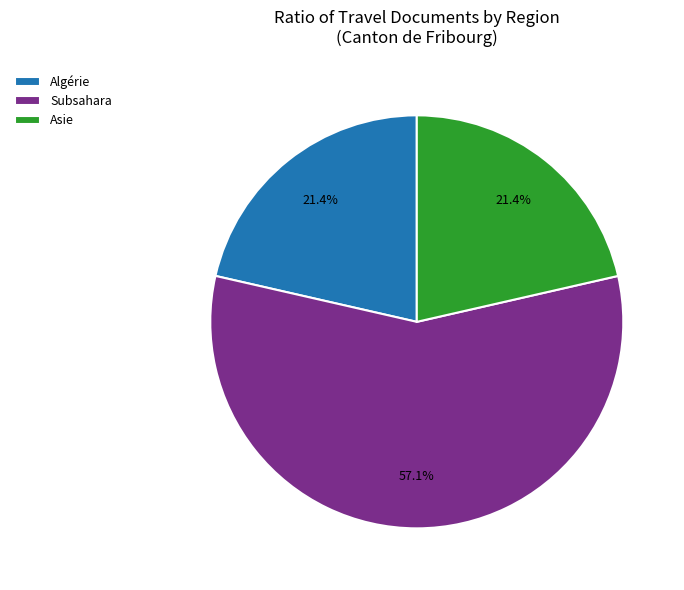

To the nearest percent, what is the average slice percentage?

33%